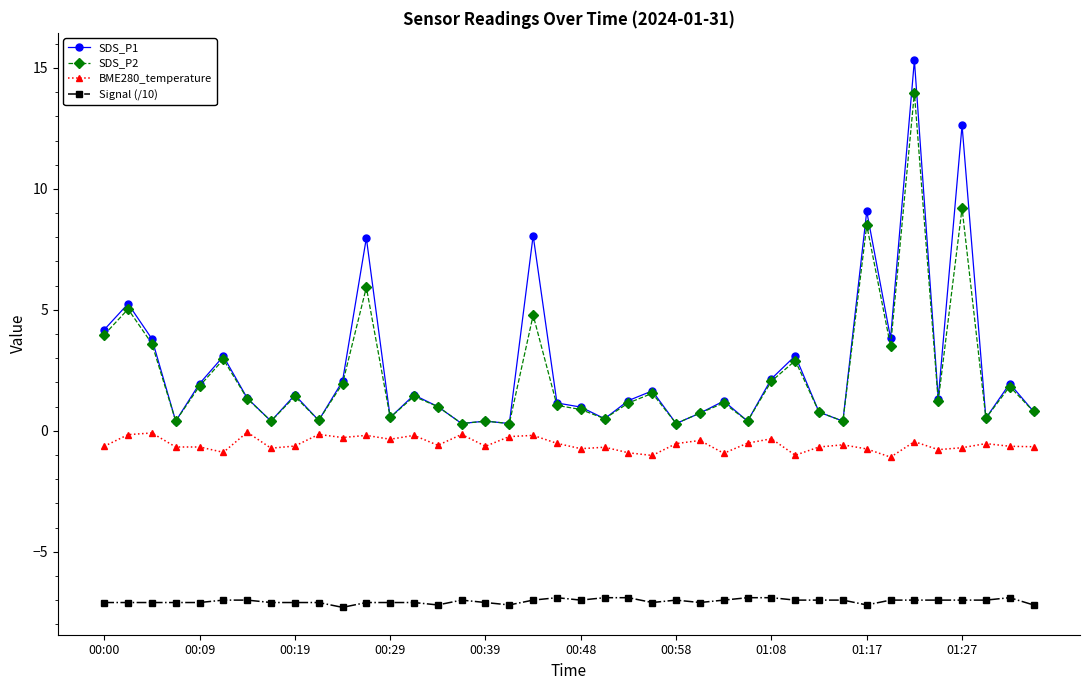

How many lines are shown in the chart?

4